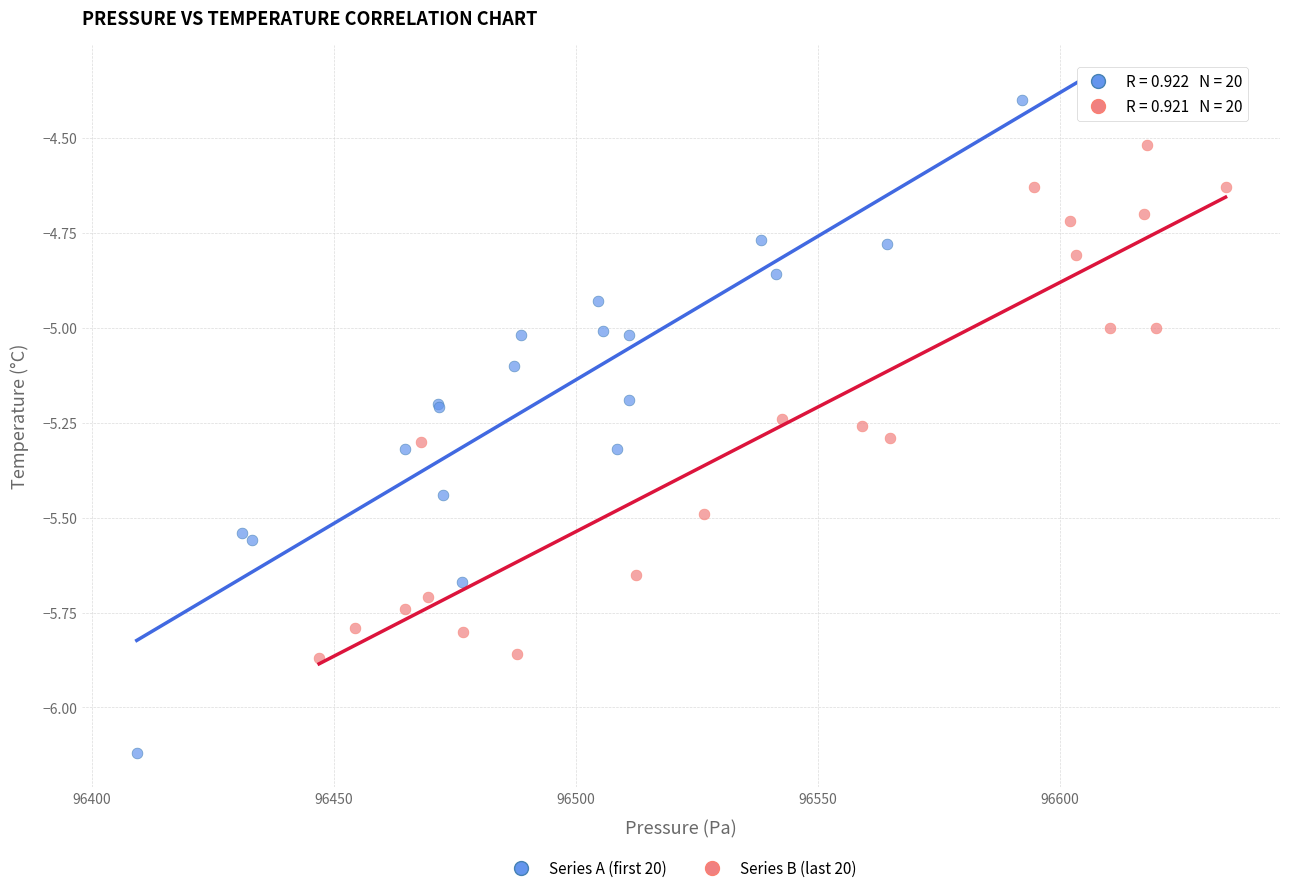

Which series reaches the maximum Y coordinate?

Series A (first 20)